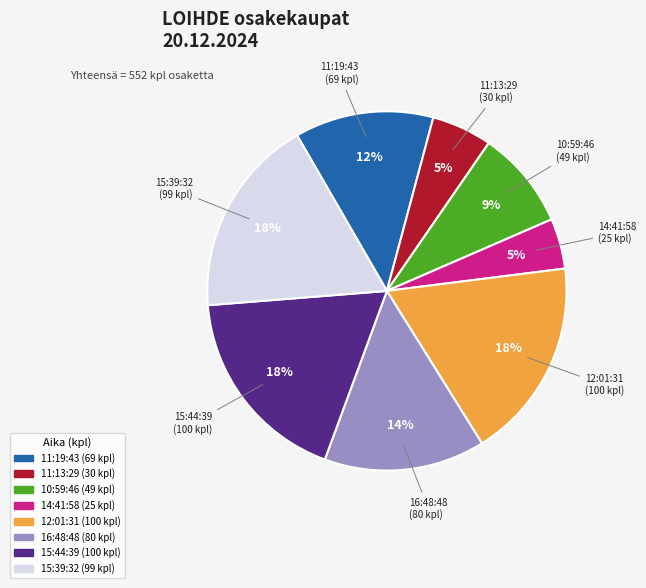

Do 16:48:48 and 14:41:58 together represent more than half of the pie?

No